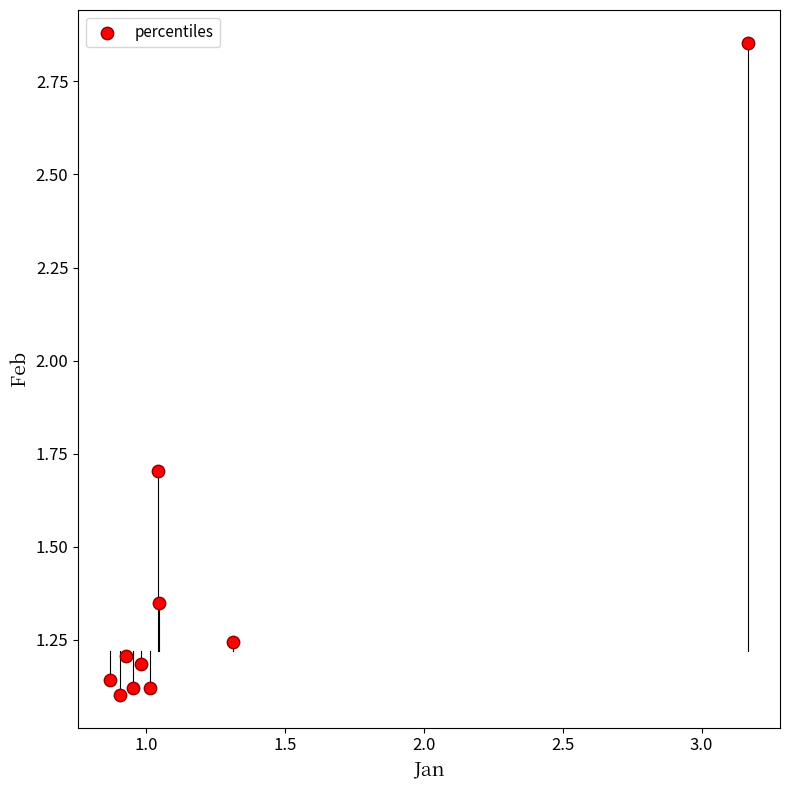

What is the range of Y values (max minus min)?

1.8